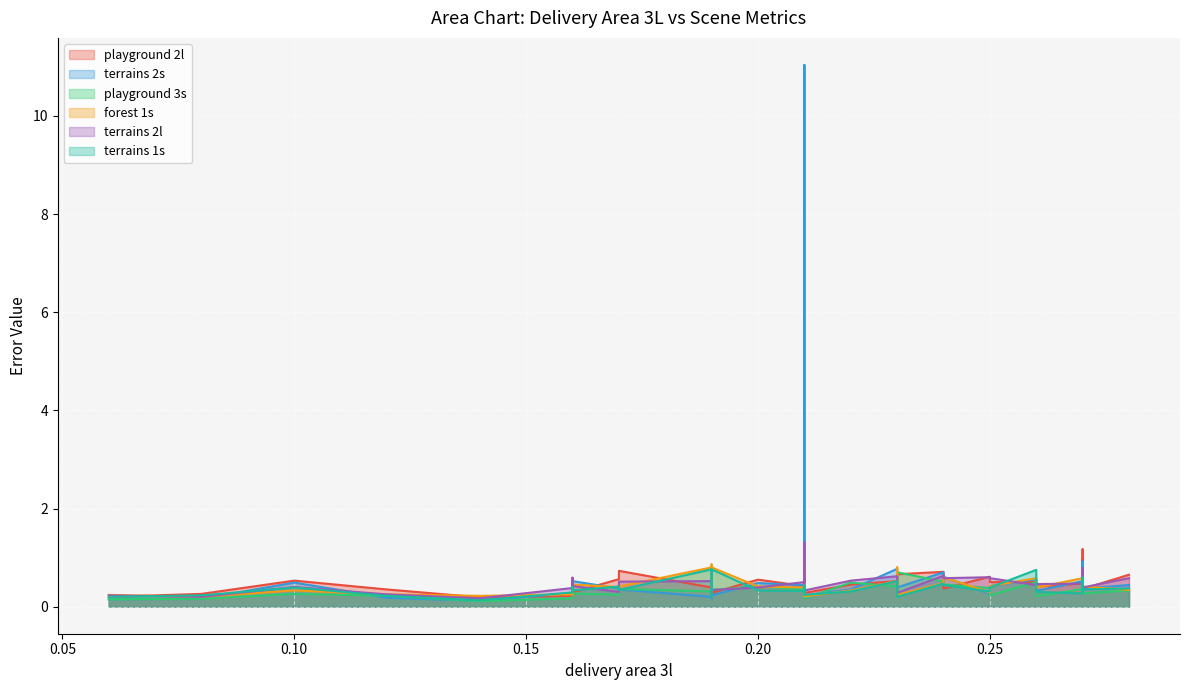

In playground 2l, how many points are higher than both neighbors (excluding endpoints)?

11